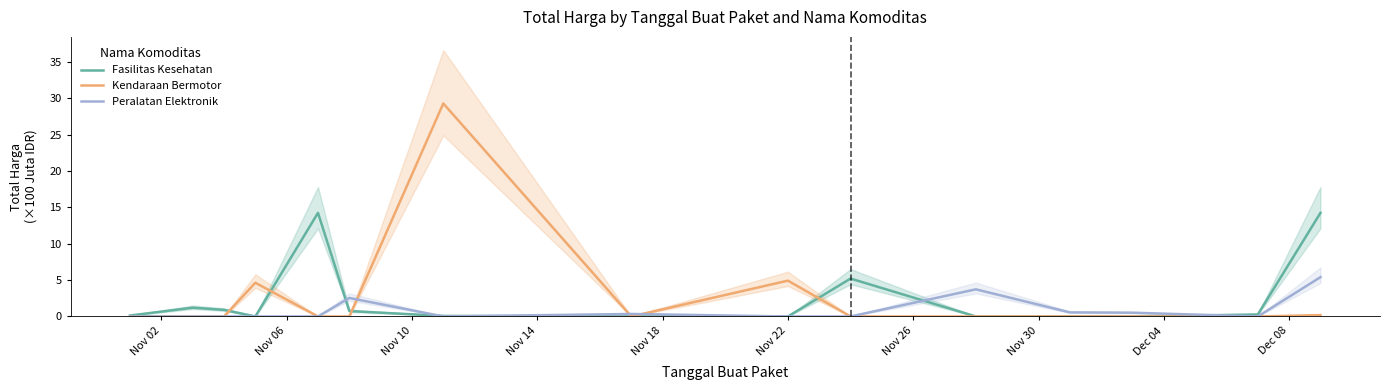

Does the chart display data point markers on the line(s)?

No